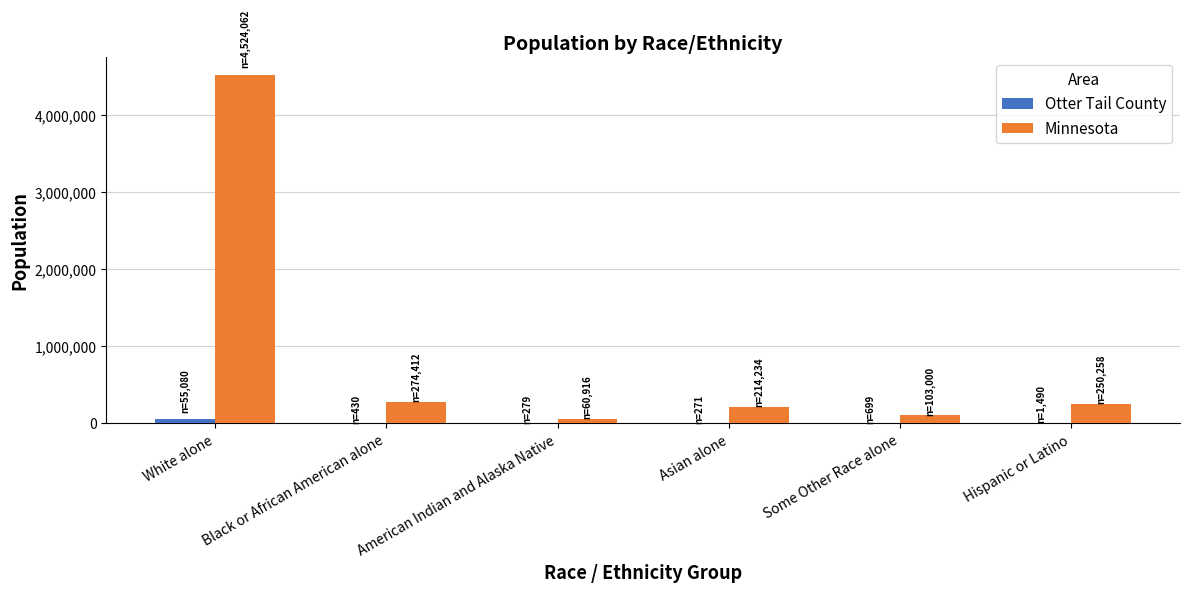

How many data points does each series have?

6